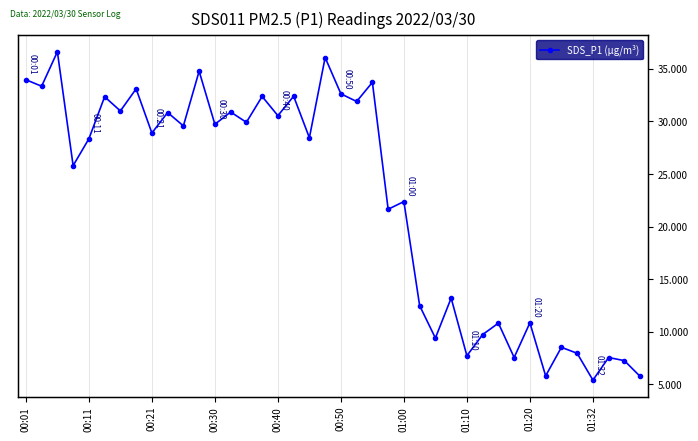

At which label does the data first exceed 28?

00:01